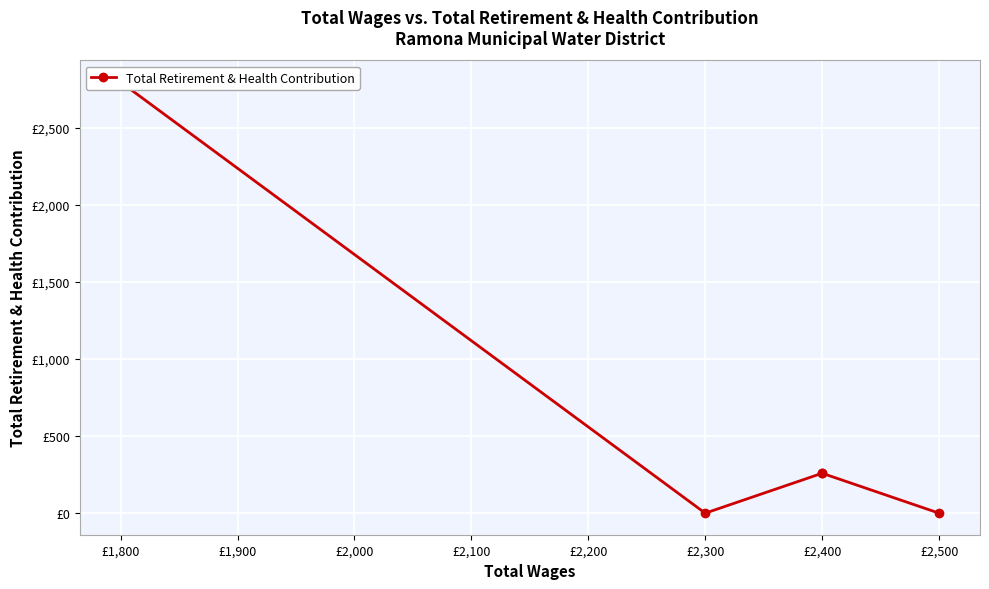

How many interior local valleys (lower than both neighbors) does the data have?

1